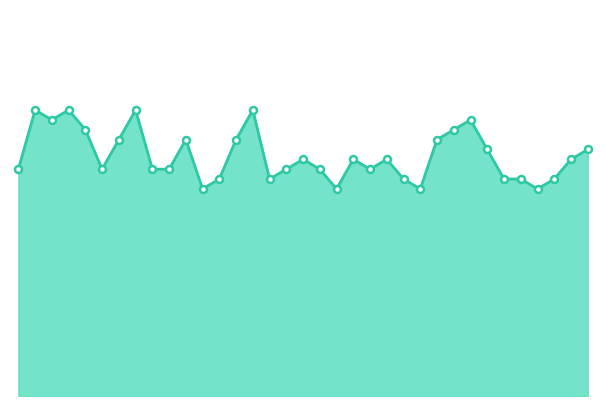

What is the difference between the maximum and minimum values?

8